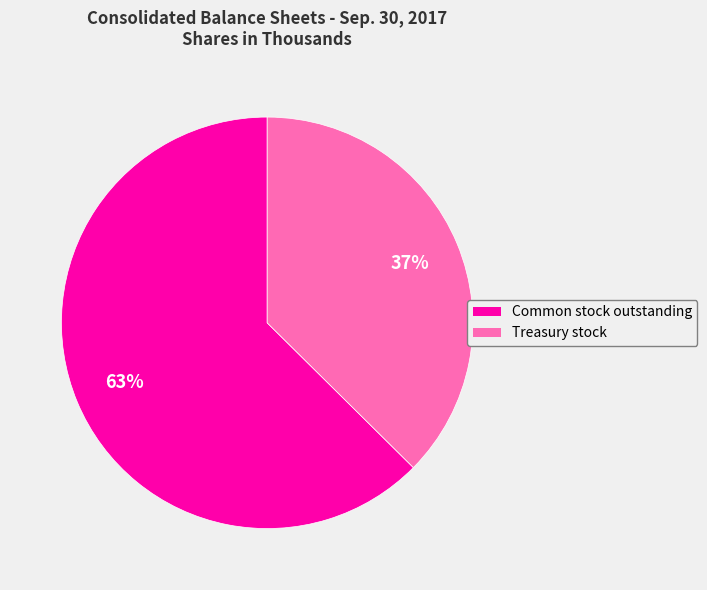

Is there any slice that represents more than half of the pie?

Yes